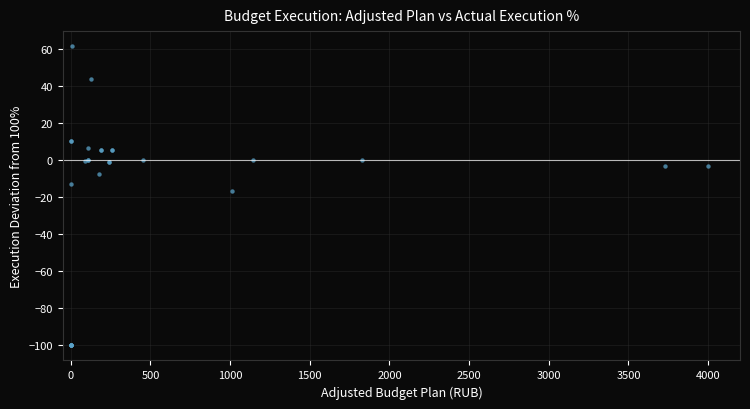

What Y value in the scatter plot is closest to -19?

-16.7